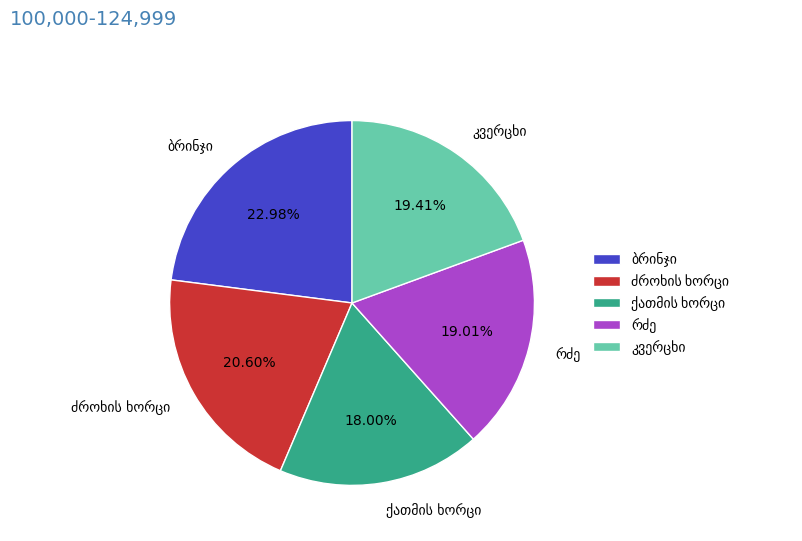

How many slices are in this pie chart?

5